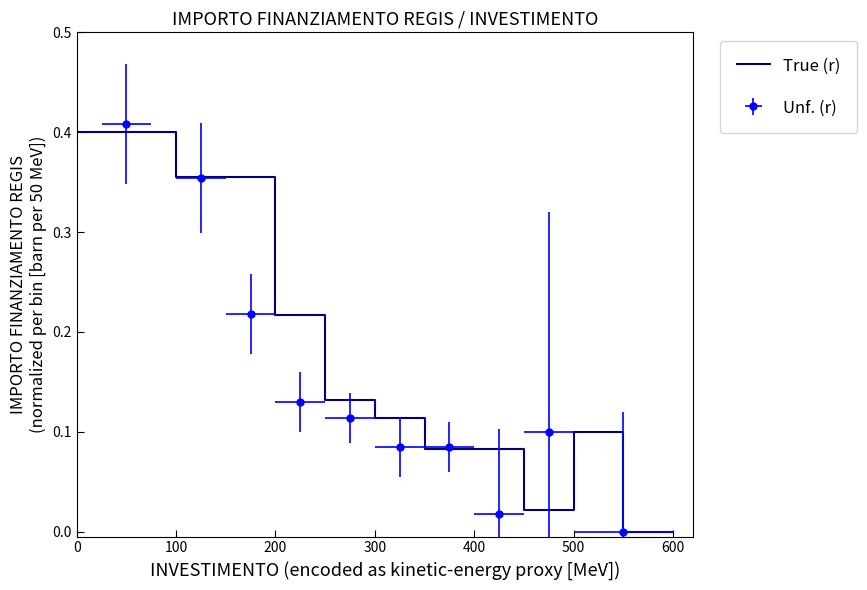

Is this an area chart (filled region under the line)?

No